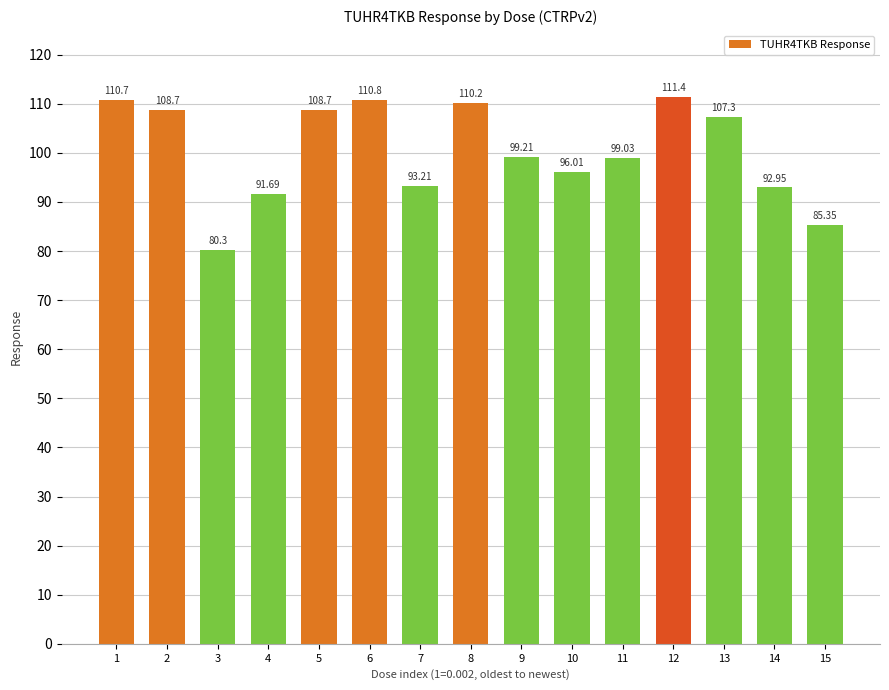

At which category does the chart reach its peak across all series?

12